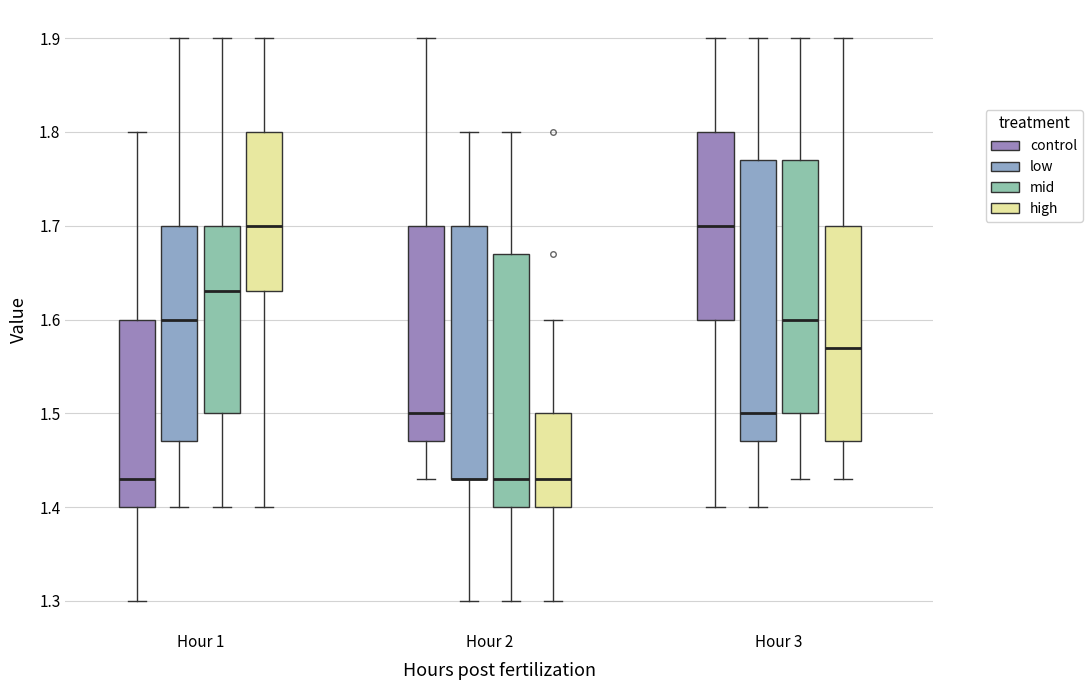

Comparing the boxes themselves (not the whiskers), which one is the tallest?

Hour 3 (low)